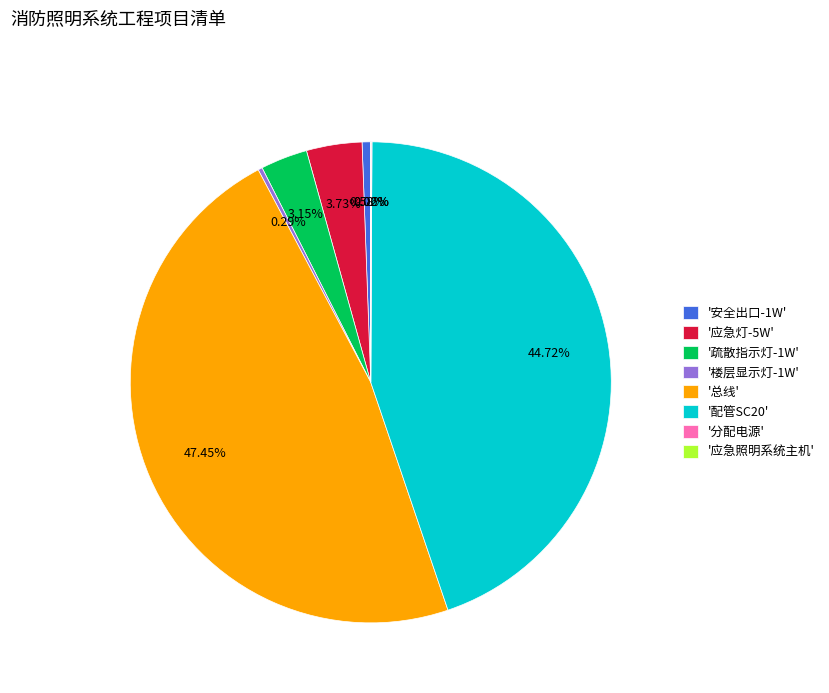

Which category has the biggest portion of the pie?

'总线'